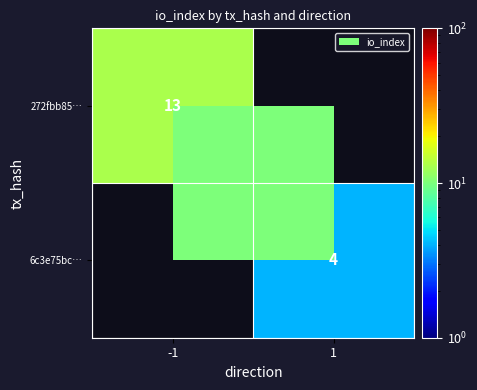

How many data points does each series have?

2